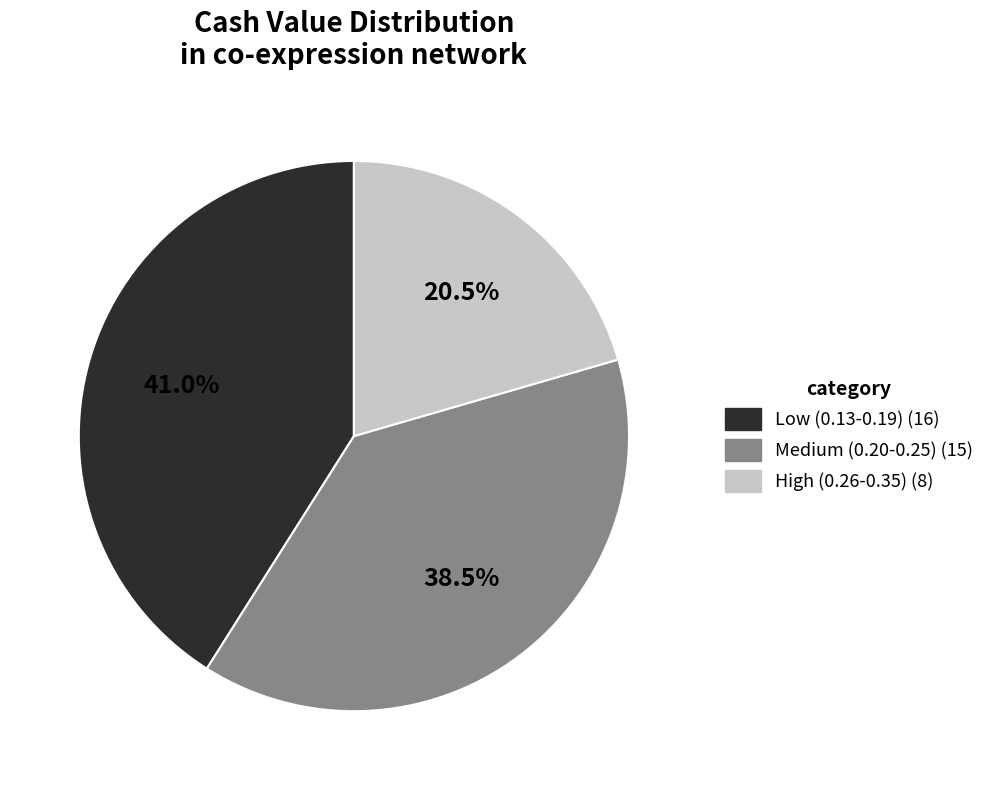

Is there any slice that represents more than half of the pie?

No